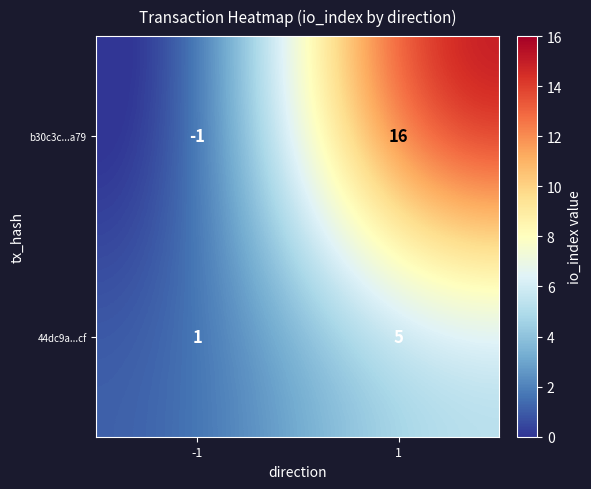

The value of 44dc9a...cf at -1 is 1. True or false?

True